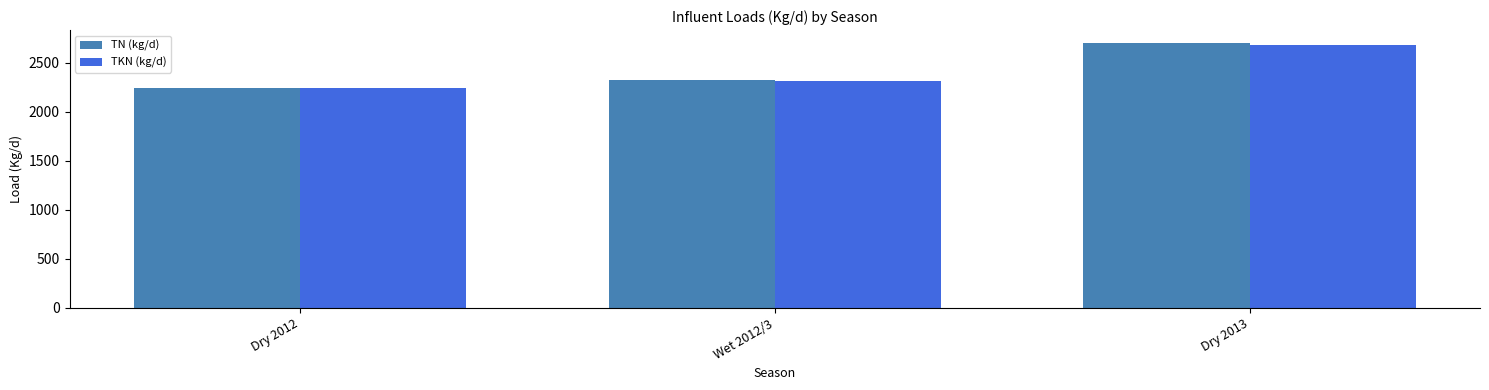

Which series has the largest range (max minus min)?

TN (kg/d)